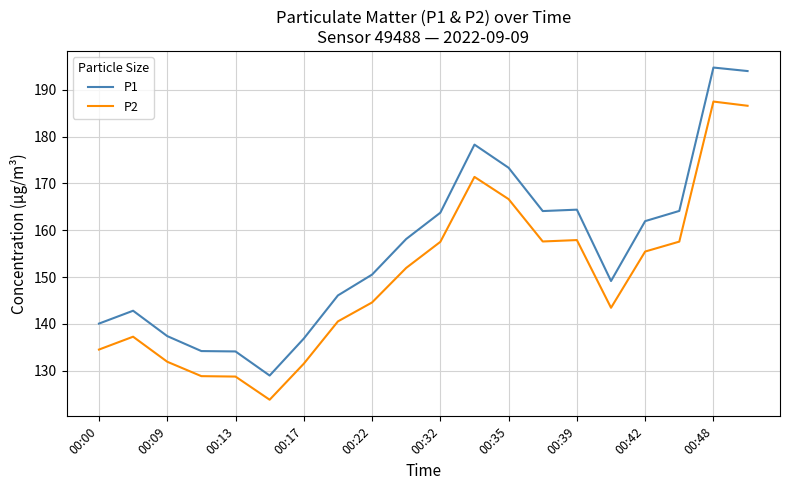

Which series has the largest total across all categories?

P1